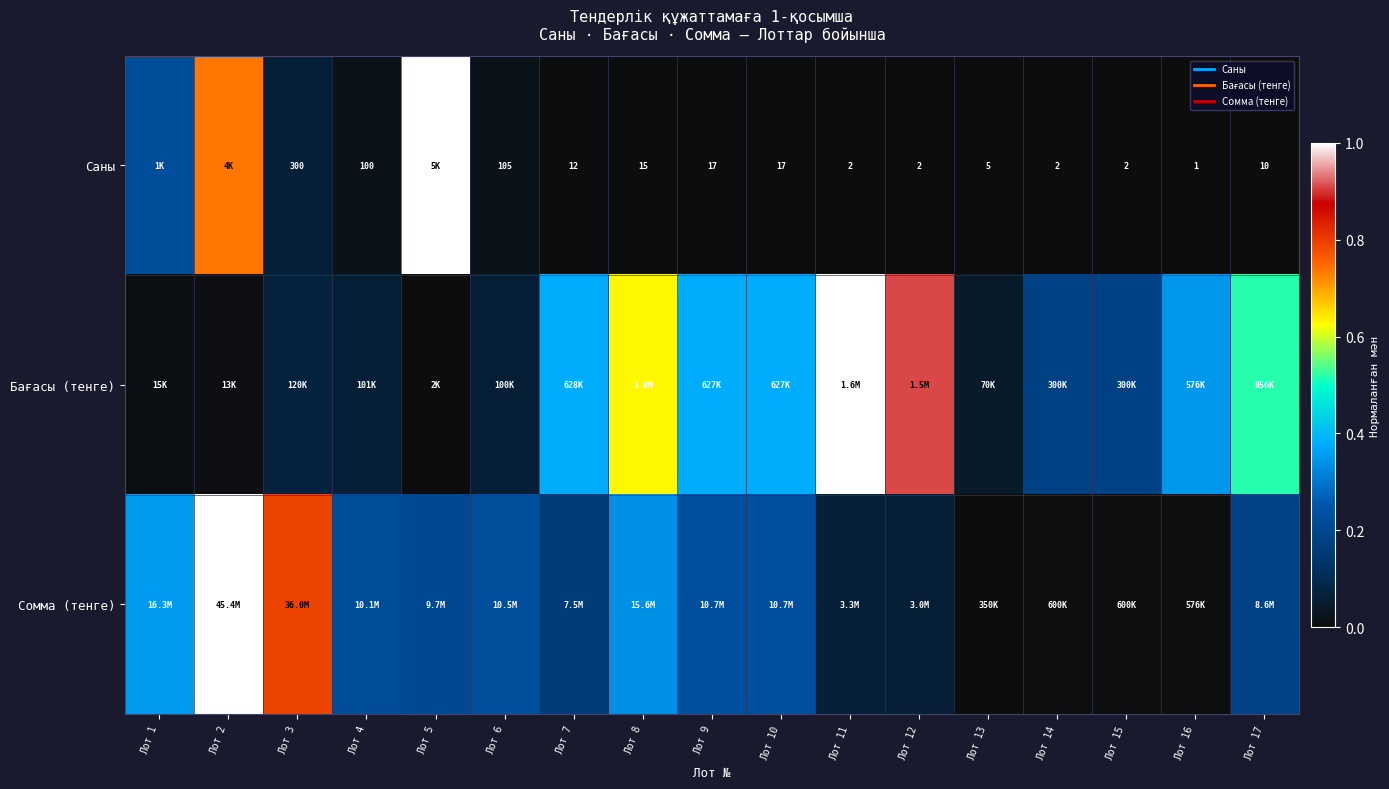

What is the approximate value of Сомма (тенге) at Лот 6?

0.2